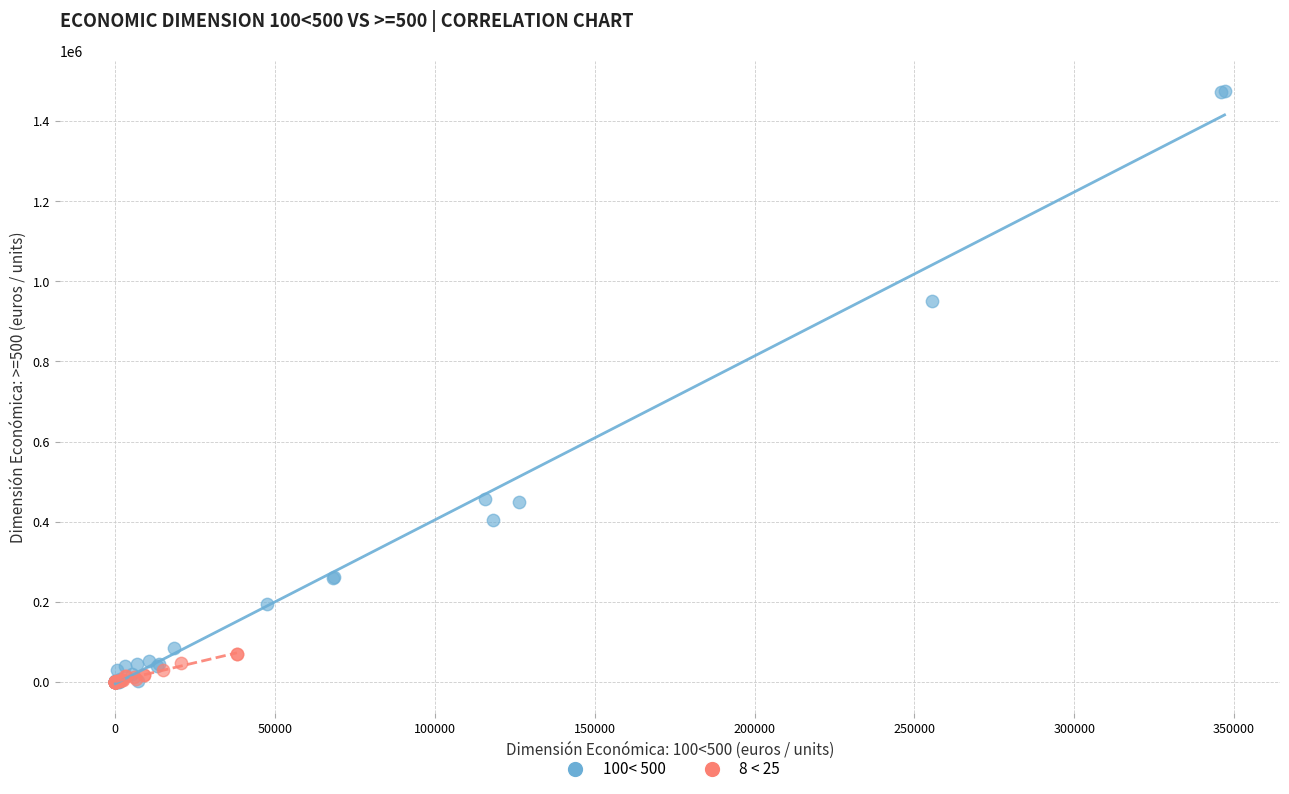

Which series has the widest spread of Y values?

100< 500